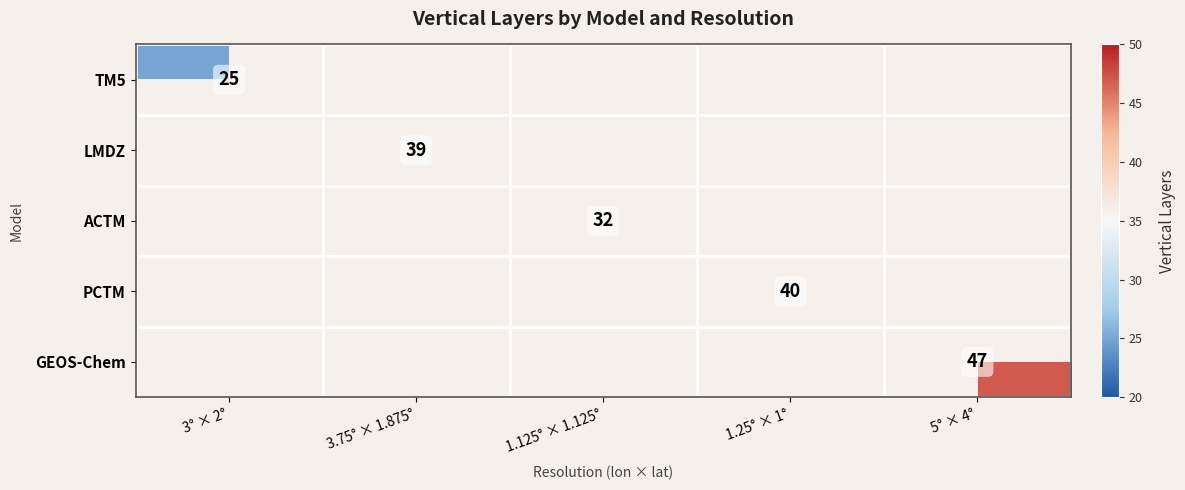

True or false: PCTM has a value of 40.0 at 1.25° × 1°.

True